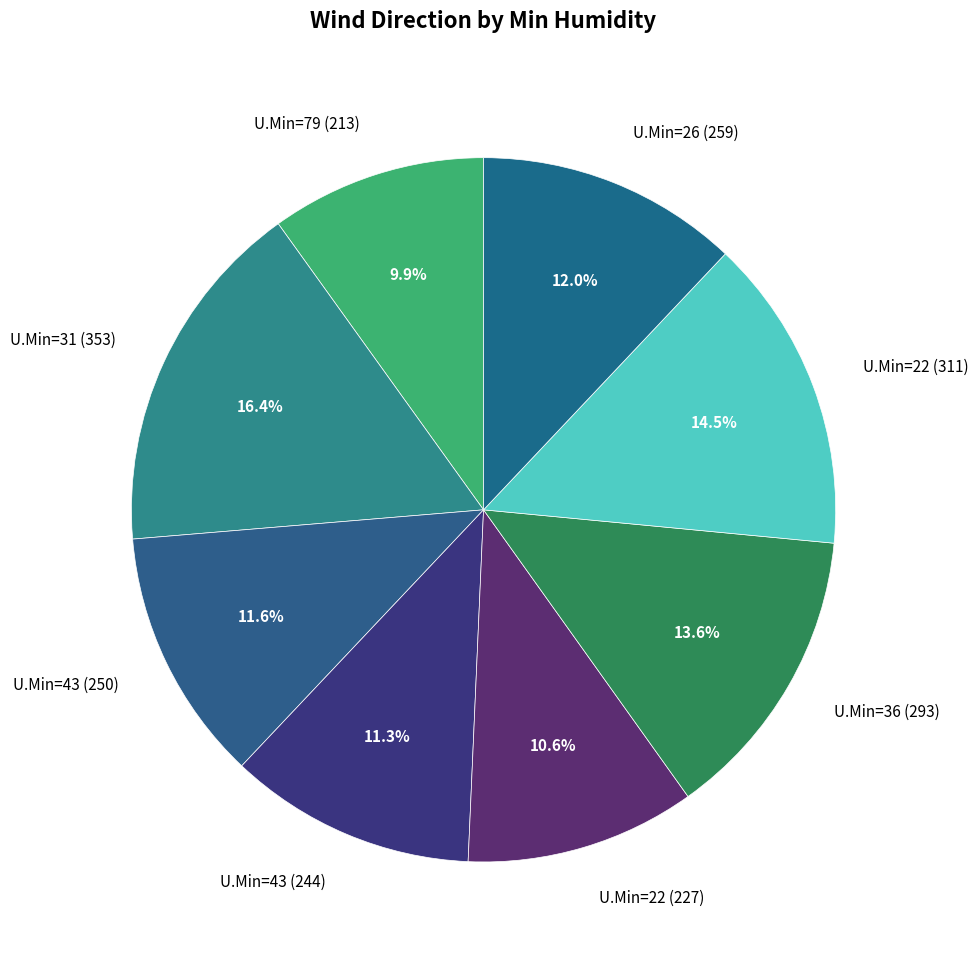

What is the ratio of the value at U.Min=22 (311) to the value at U.Min=43 (250)?

1.2